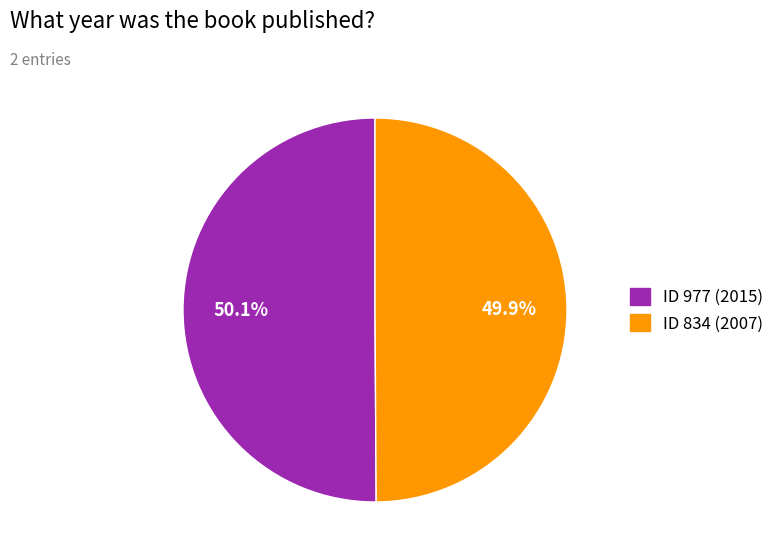

Count the number of slices in the pie.

2